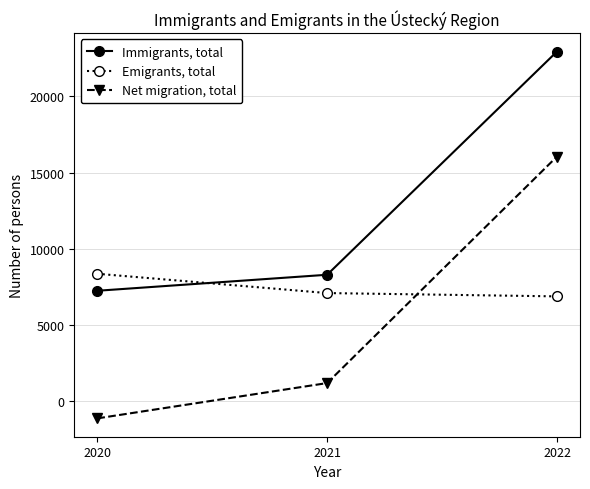

Which series changed the most between 2020 and 2021?

Net migration, total